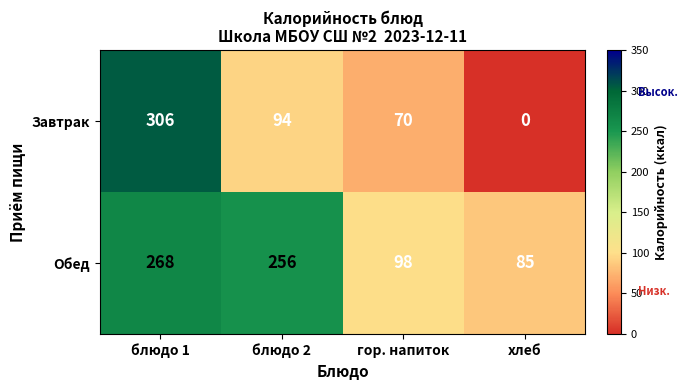

At which category is the sum across all series the highest?

блюдо 1